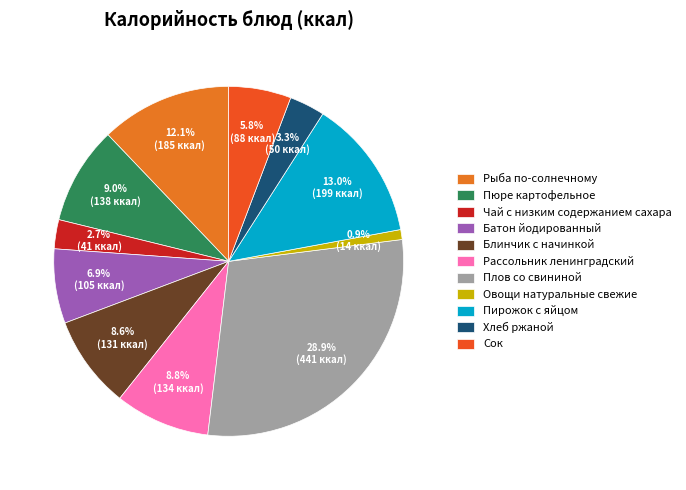

Is it true that Рассольник ленинградский is 9% of the pie?

True